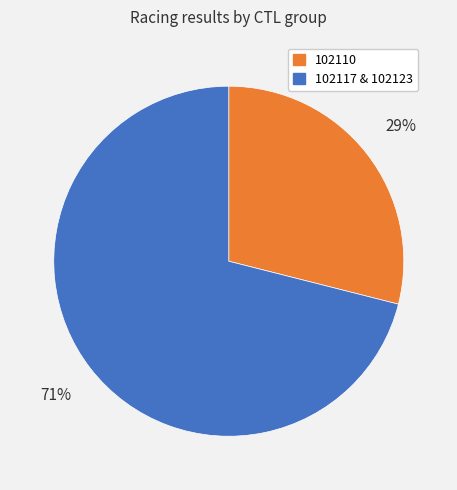

To the nearest percent, what is the difference between the largest and smallest slice percentages?

42%